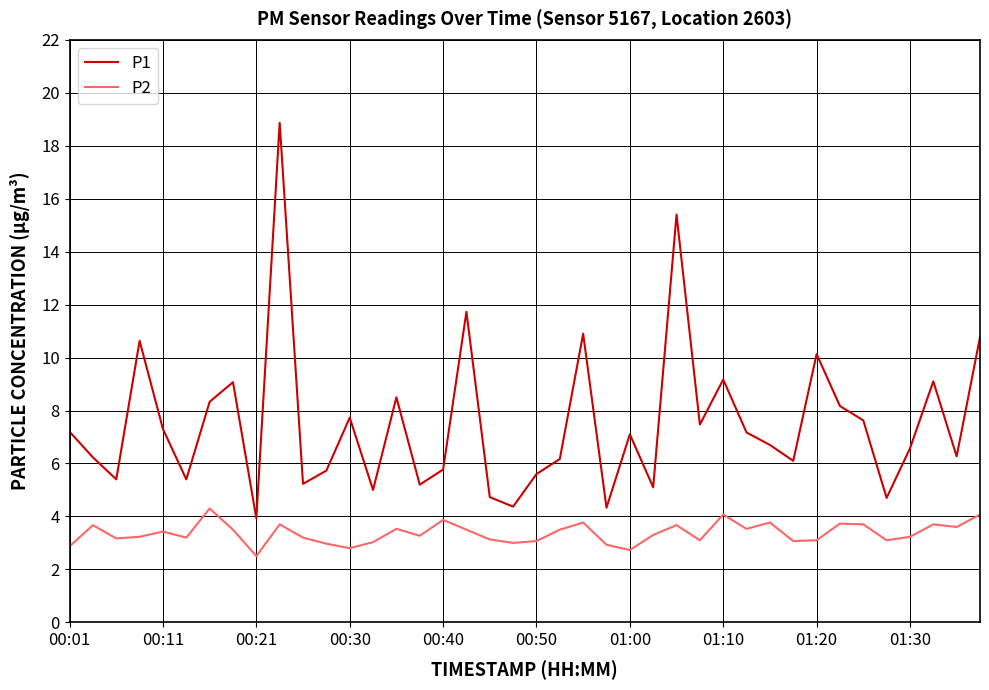

What is the maximum value shown in the chart?

18.9